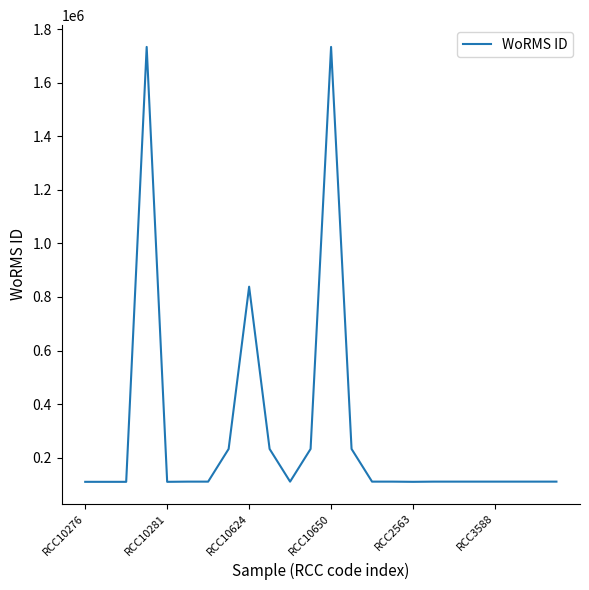

What is the smallest value displayed?

109566